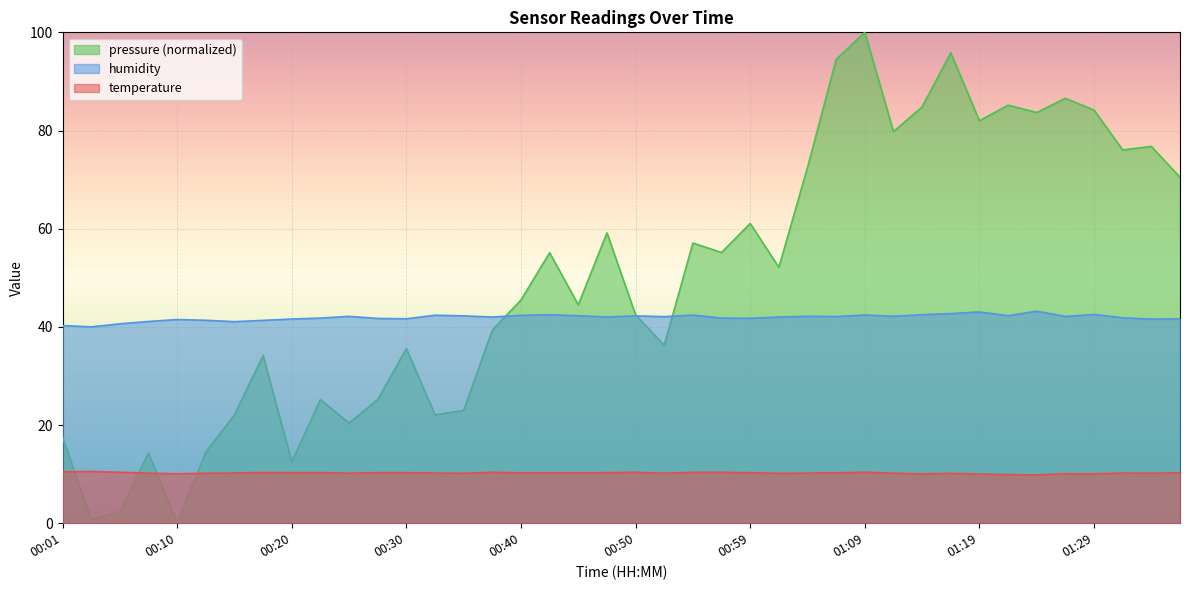

At which label does temperature first exceed 10?

00:01